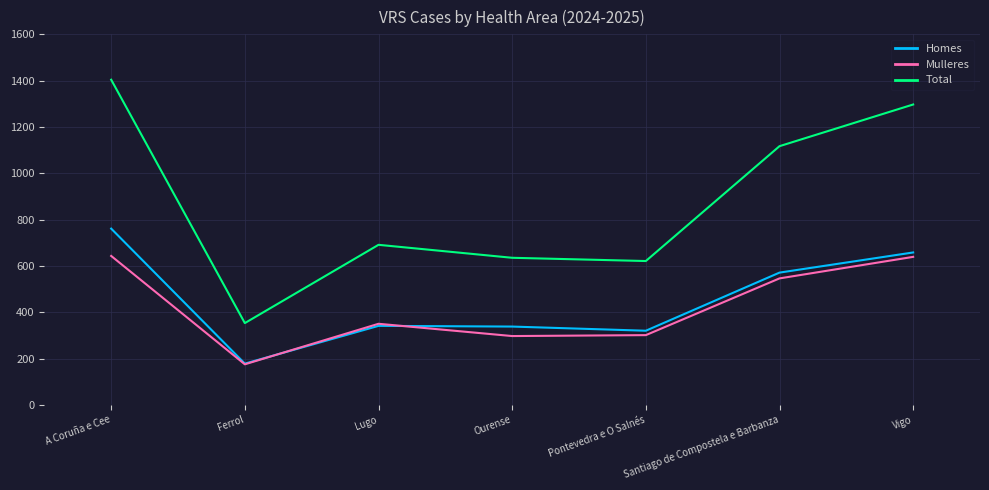

True or false: Total and Homes cross at least once.

False